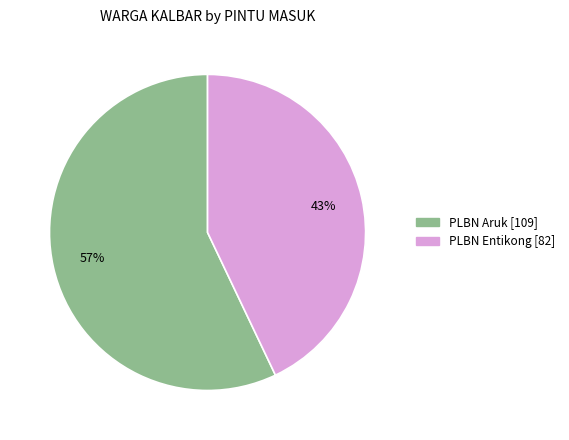

Does PLBN Entikong represent more than half of the total?

No